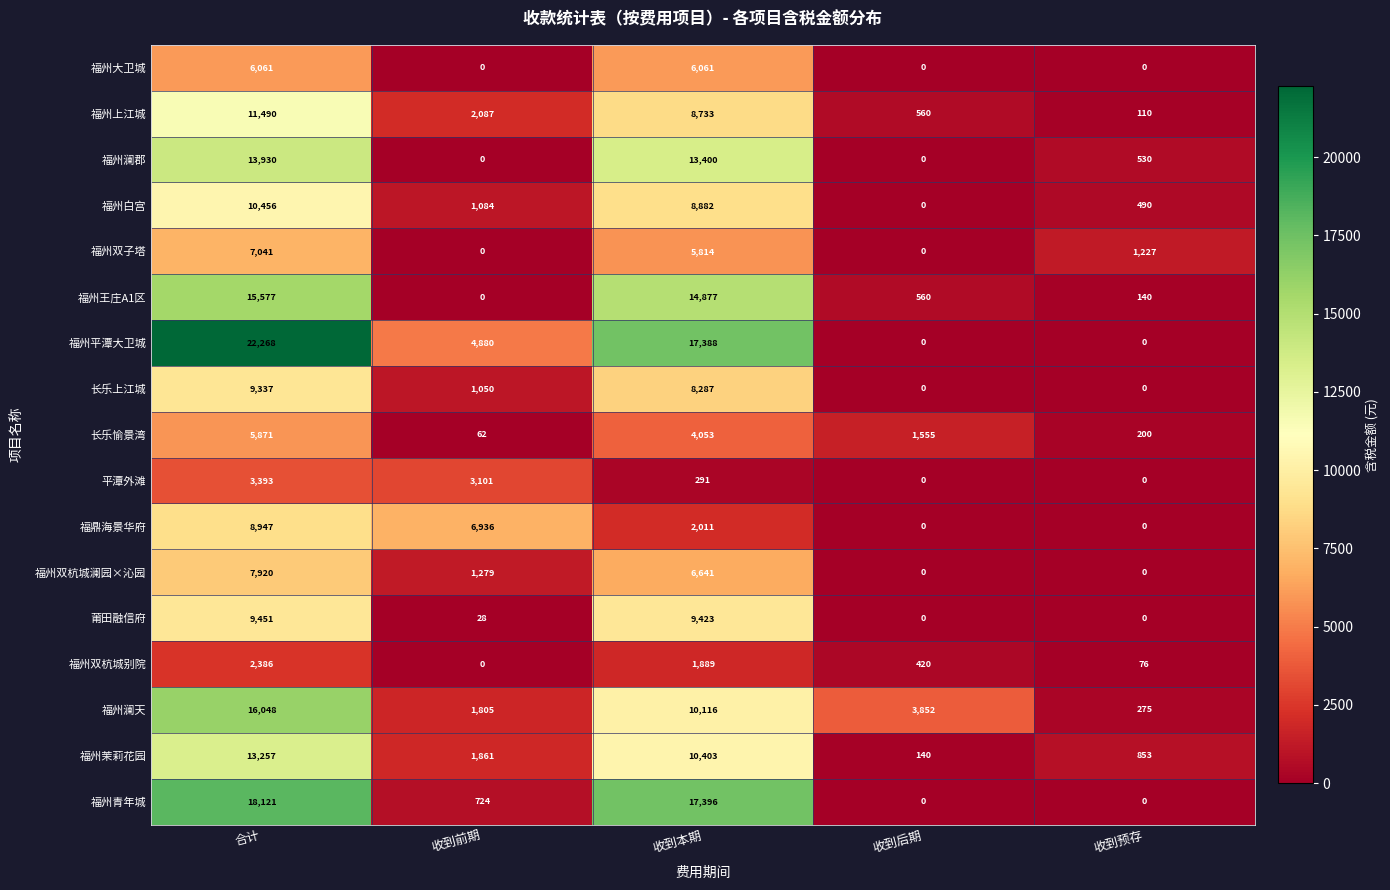

The 福州茉莉花园 series shows 488 at 收到预存. True or false?

False